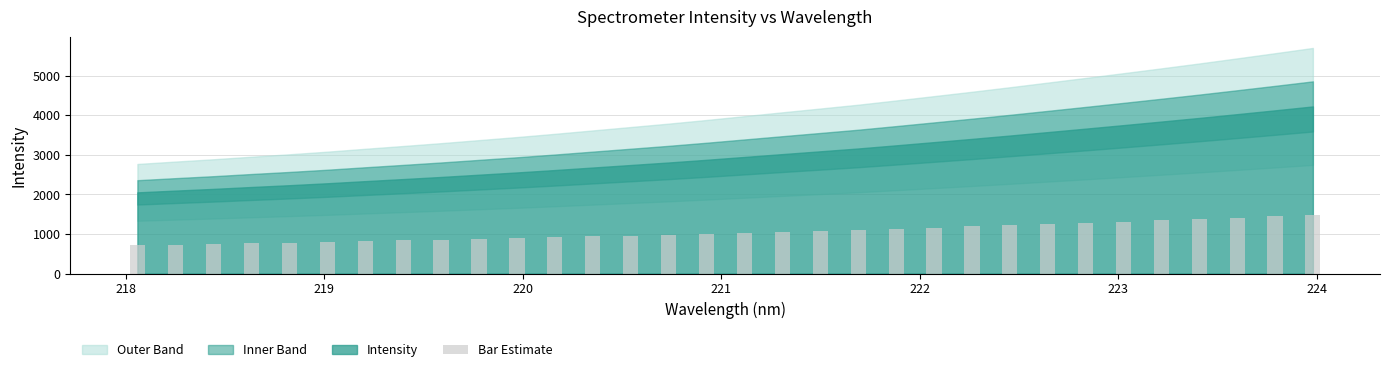

What is the sum of all values?

33506.2